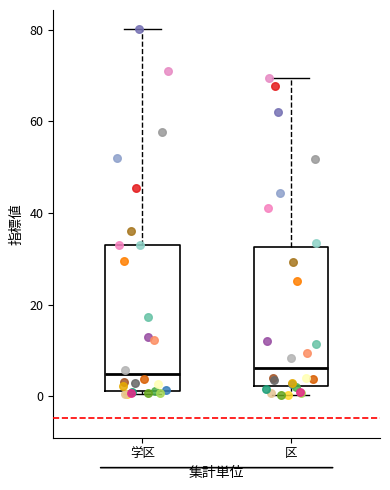

Reading left to right, read every box against the y-axis: the position of its median line, the range the box covers, and the ends of its whiskers. The values are not printed on the chart, so give them approximately, as read against the axis.

学区: median 4, box 2 to 34, whiskers 0 to 80
区: median 6, box 2 to 32, whiskers 0 to 70